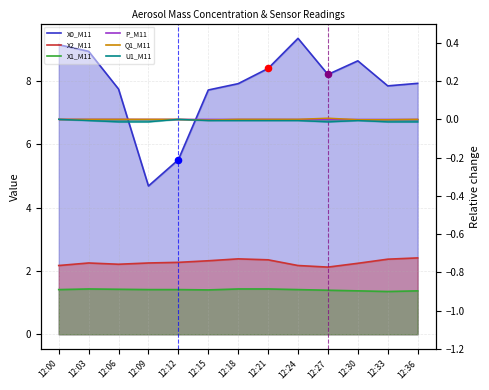

What are all the series names shown in the legend?

X0_M11, X2_M11, X1_M11, P_M11, Q1_M11, U1_M11